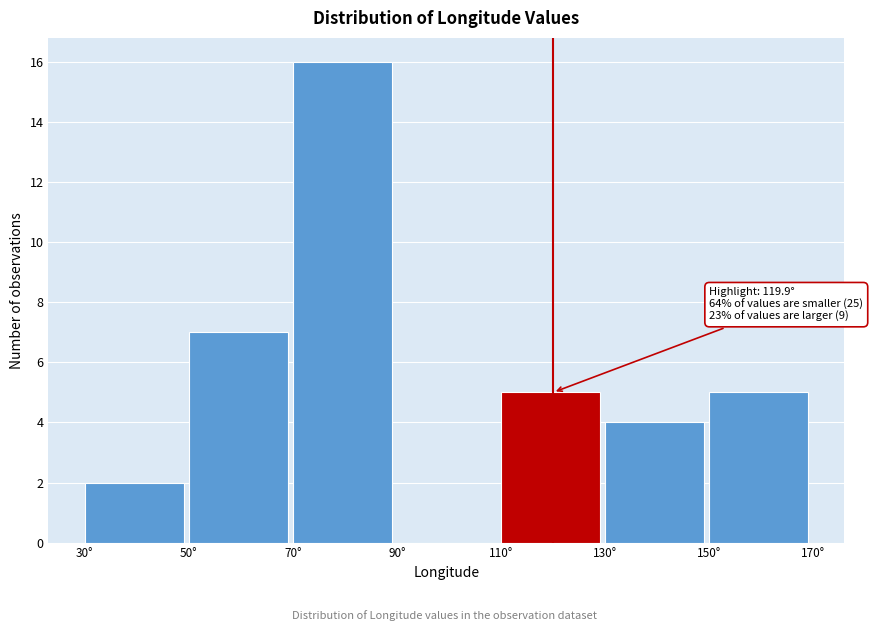

Over which range of the x-axis is the bar tallest?

70 to 90